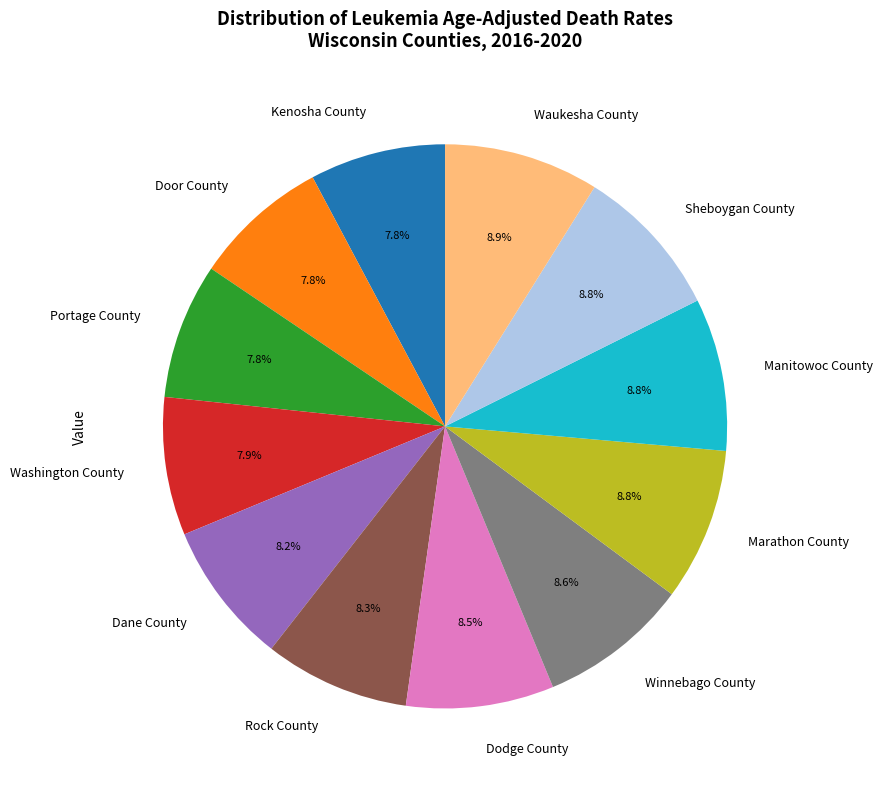

True or false: Rock County accounts for 15% of the total.

False